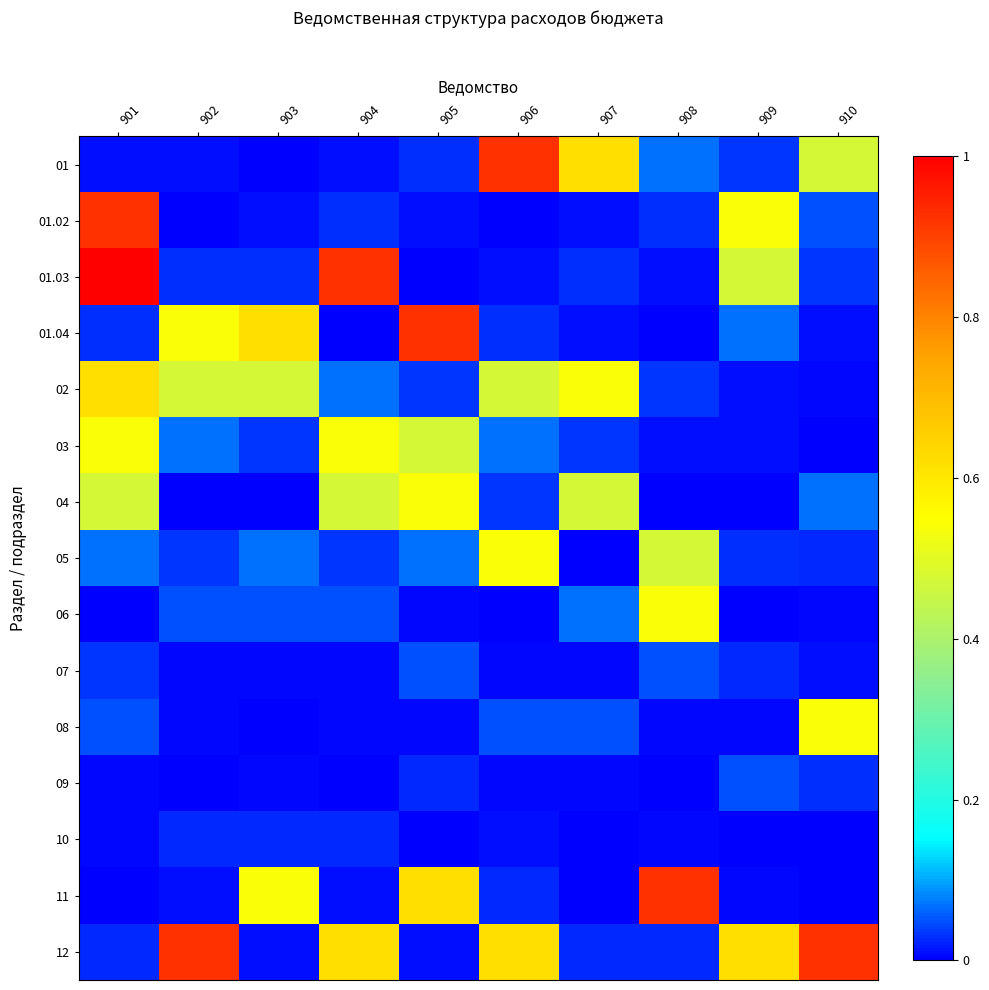

Rank the series at 905 from highest to lowest value.

01.04, 11, 04, 03, 05, 07, 02, 01, 09, 01.02, 12, 06, 08, 10, 01.03